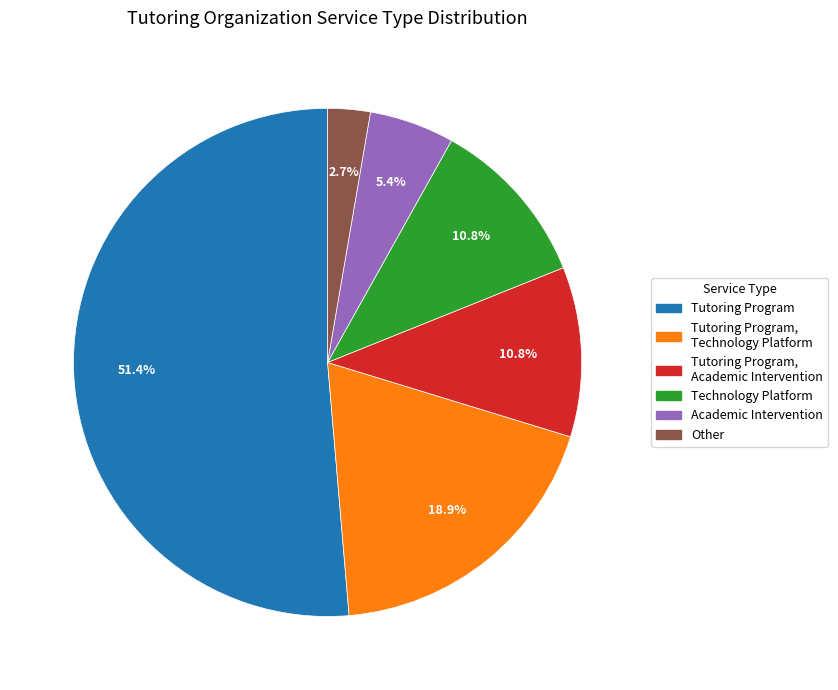

Is there a majority slice in this chart?

Yes